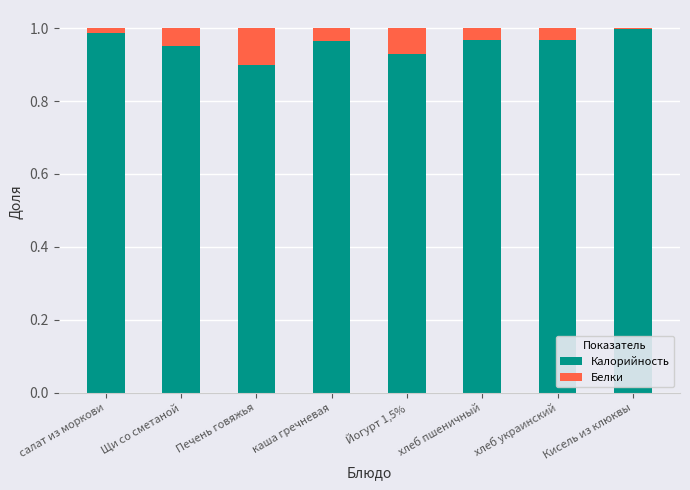

What is the sum of the Калорийность values at Йогурт 1,5% and каша гречневая?

1.9